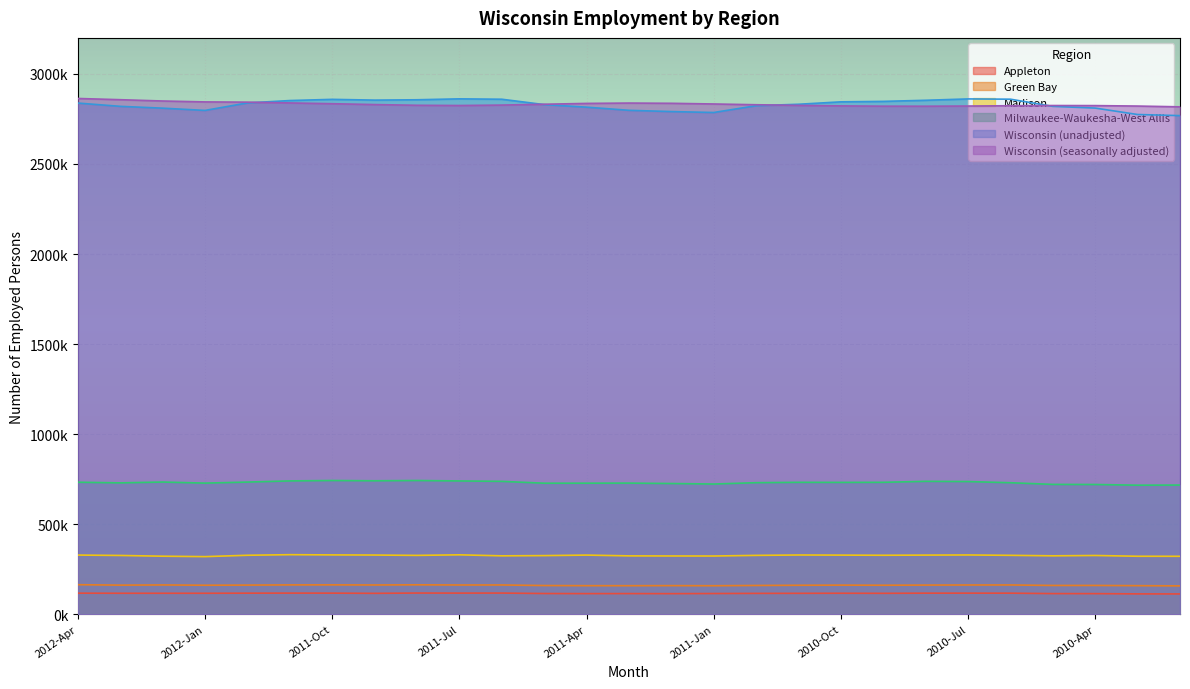

The value of Milwaukee-Waukesha-West Allis at 2010-Mar is 716406. True or false?

True